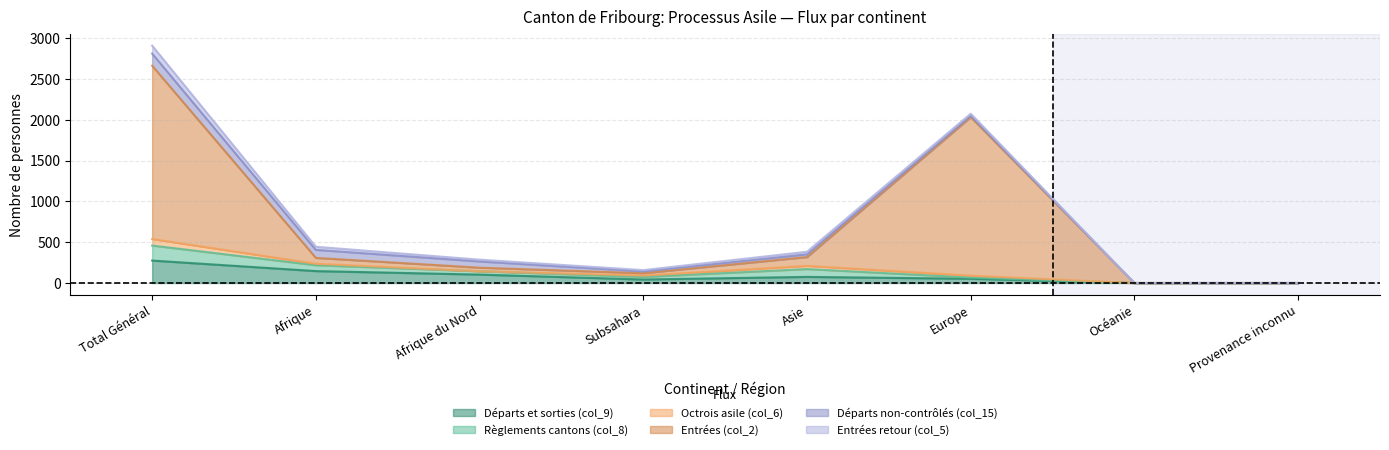

What are all the series names shown in the legend?

Départs et sorties (col_9), Règlements cantons (col_8), Octrois asile (col_6), Entrées (col_2), Départs non-contrôlés (col_15), Entrées retour (col_5)